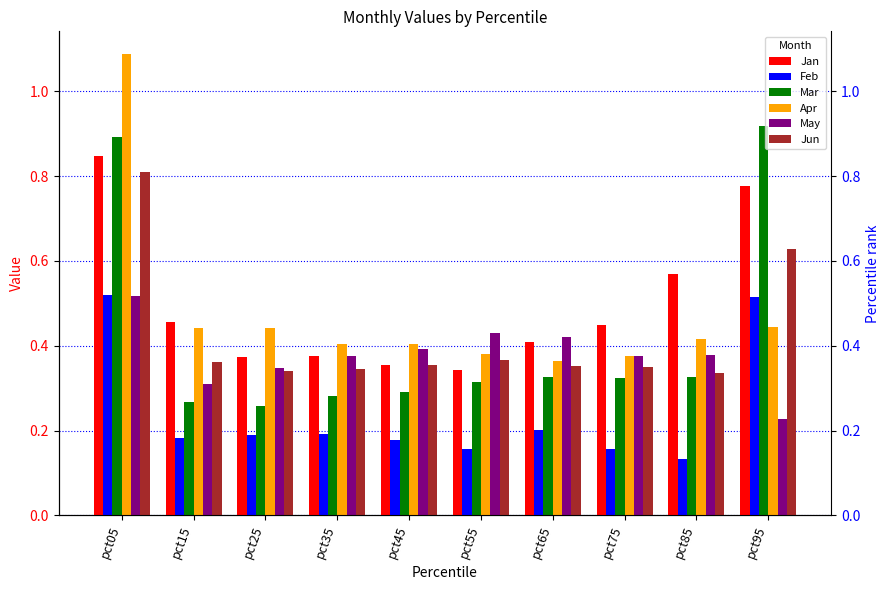

Which category has the highest value in the Jan series?

pct05